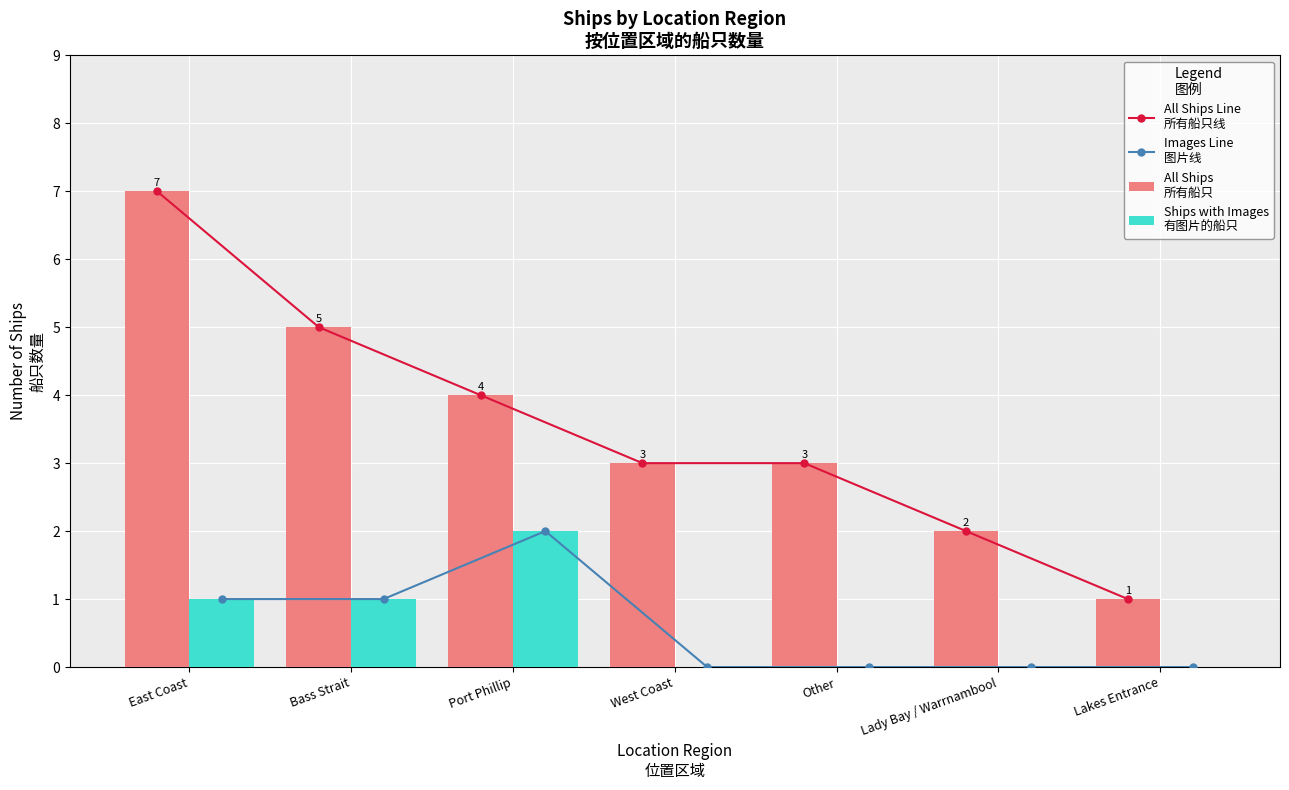

Which label corresponds to the smallest value in the chart?

West Coast